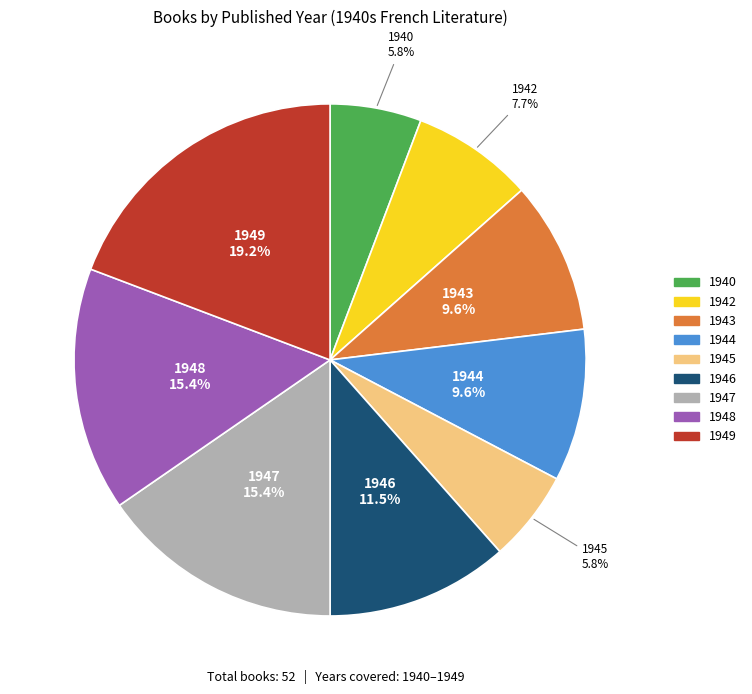

What is the largest slice in the pie chart?

1949